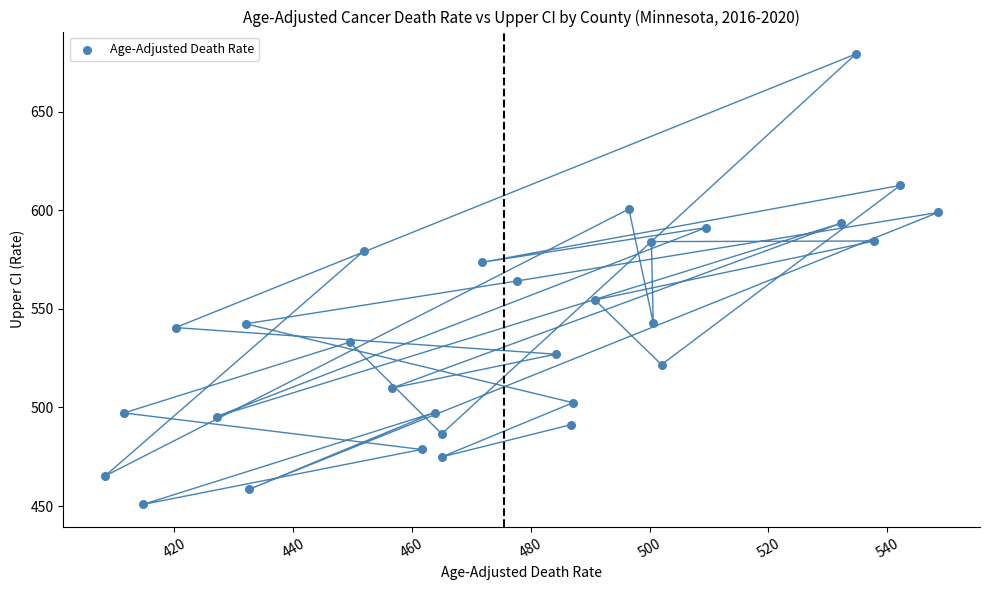

What is the range of Y values (max minus min)?

228.4